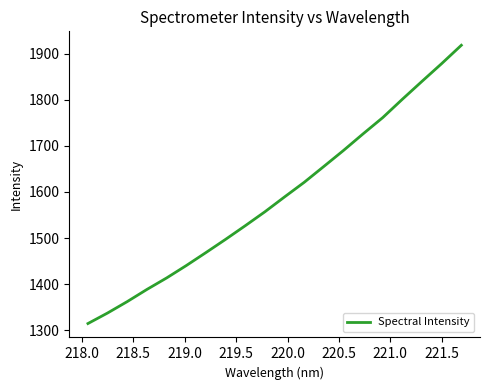

What is the difference between the maximum and minimum values?

604.4